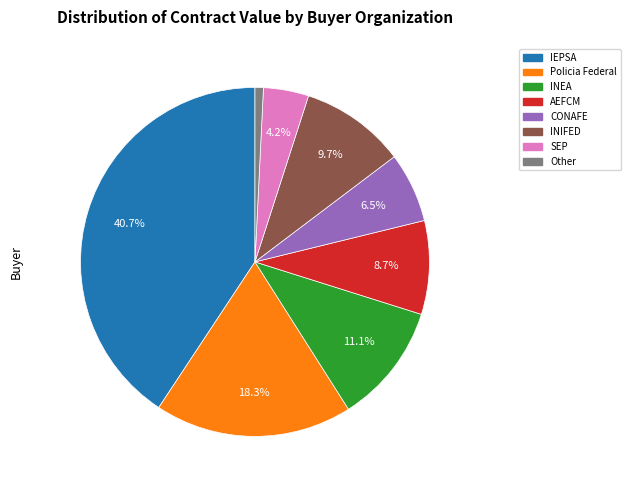

Is there a majority slice in this chart?

No